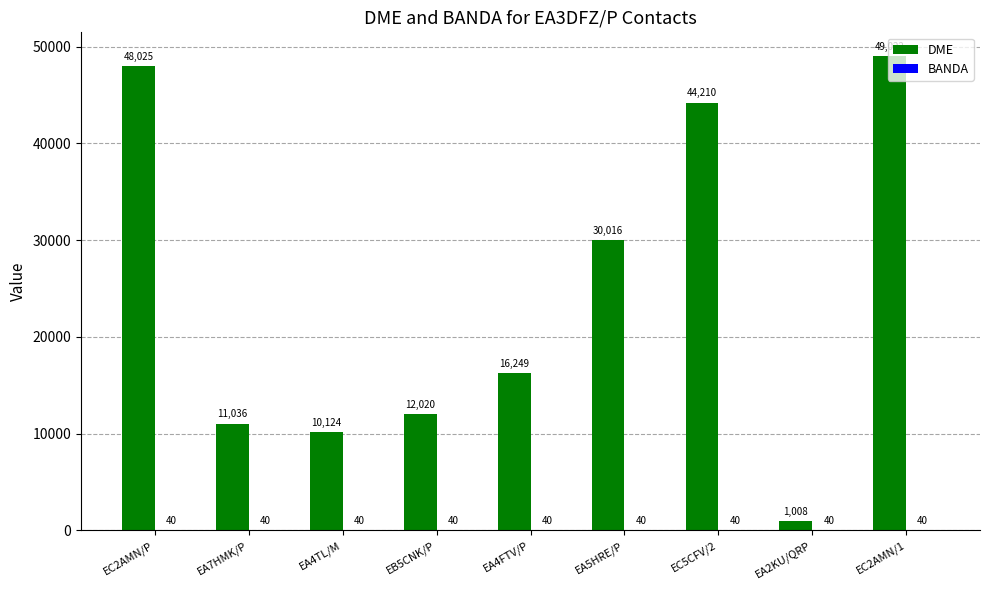

True or false: DME has a value of 49022 at EC2AMN/1.

True